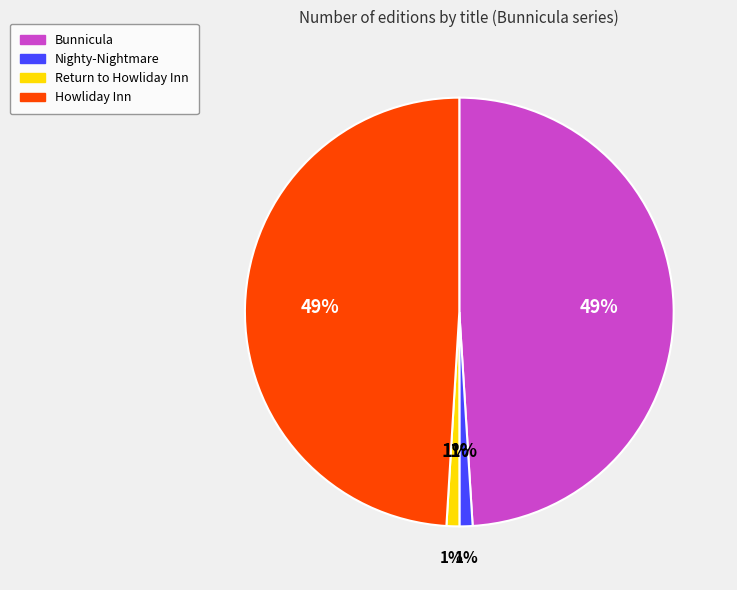

Rank the categories by value from highest to lowest.

Howliday Inn, Bunnicula, Nighty-Nightmare, Return to Howliday Inn